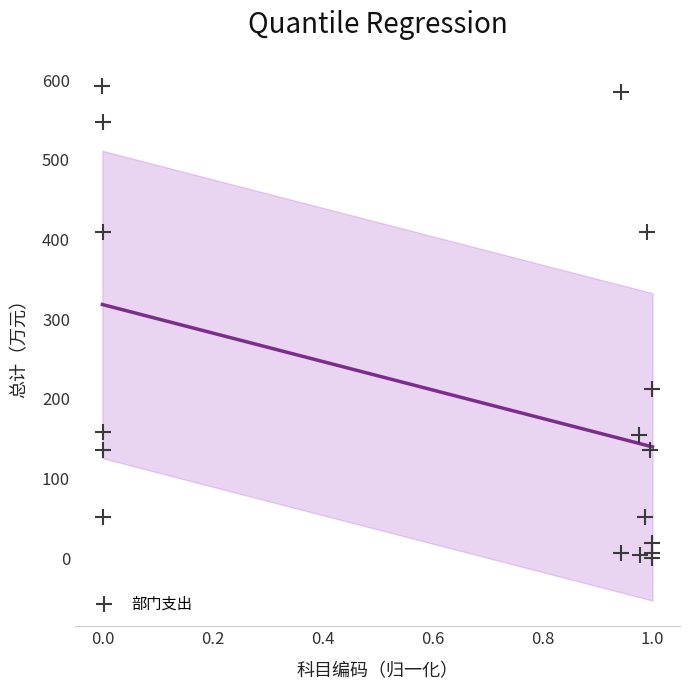

What Y value in the scatter plot is closest to 296?

212.6